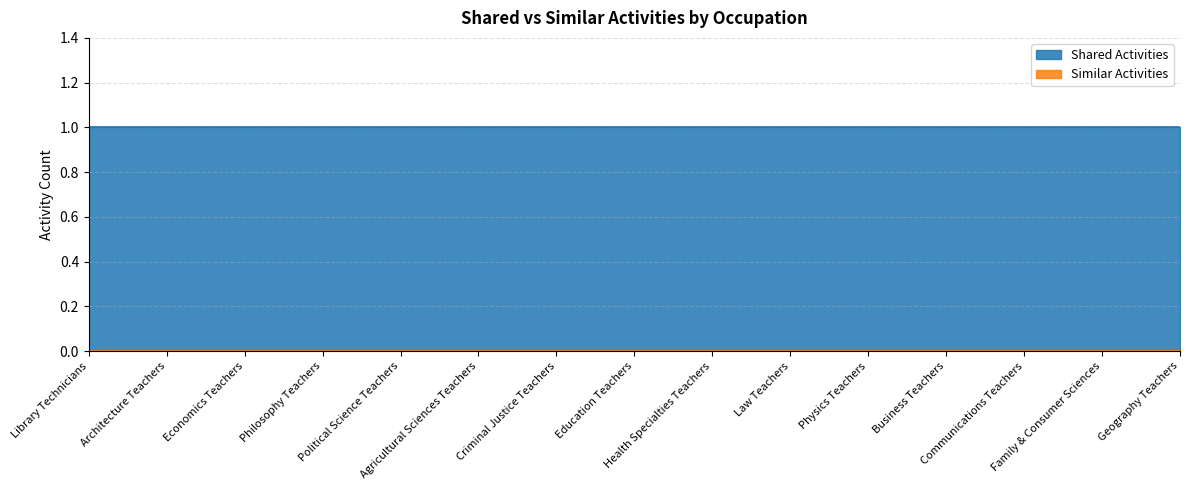

At which category does the chart reach its peak across all series?

Library Technicians